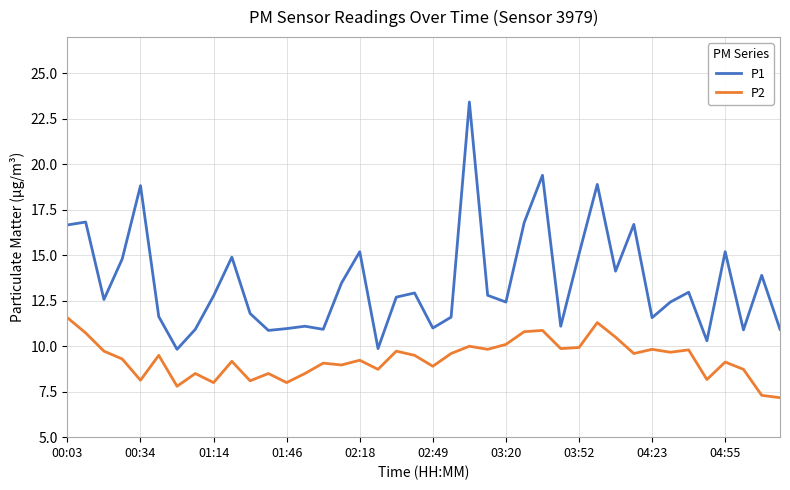

List the series in order of their overall mean, highest first.

P1, P2